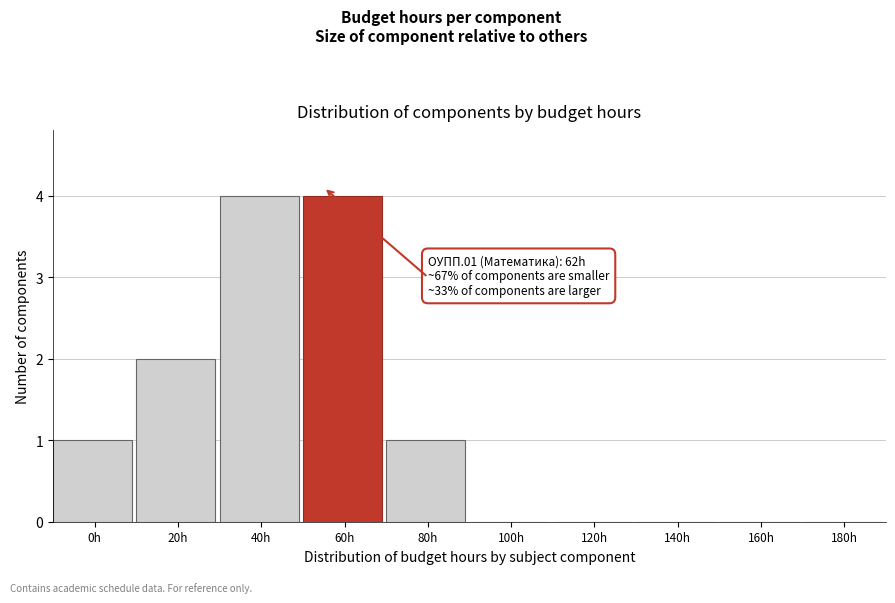

Reading left to right, transcribe all the data shown in this chart.

0h=1	20h=2	40h=4	60h=4	80h=1	100h=0	120h=0	140h=0	160h=0	180h=0